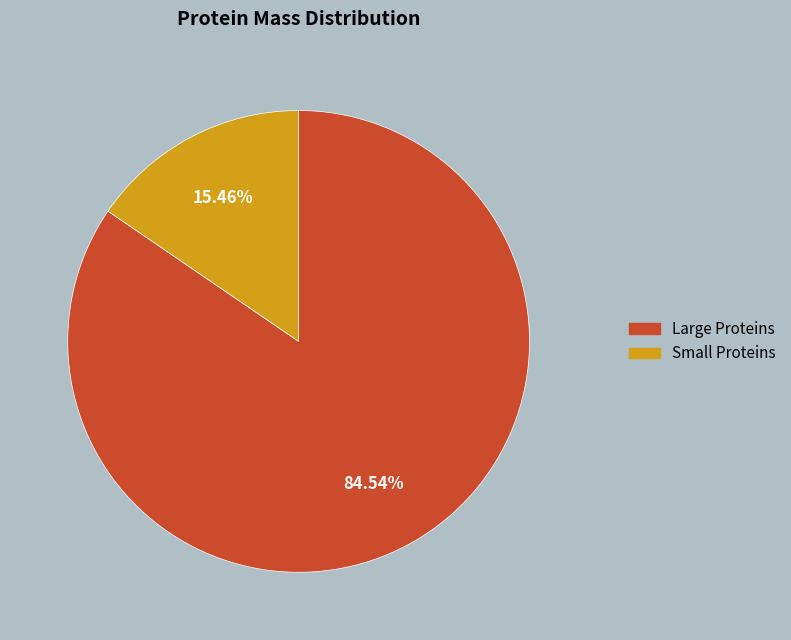

Does any single category account for the majority?

Yes